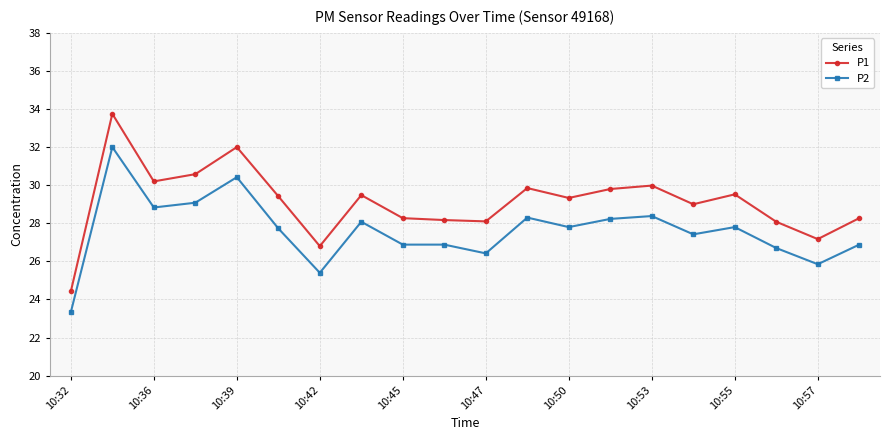

In P1, how many points are higher than both neighbors (excluding endpoints)?

6